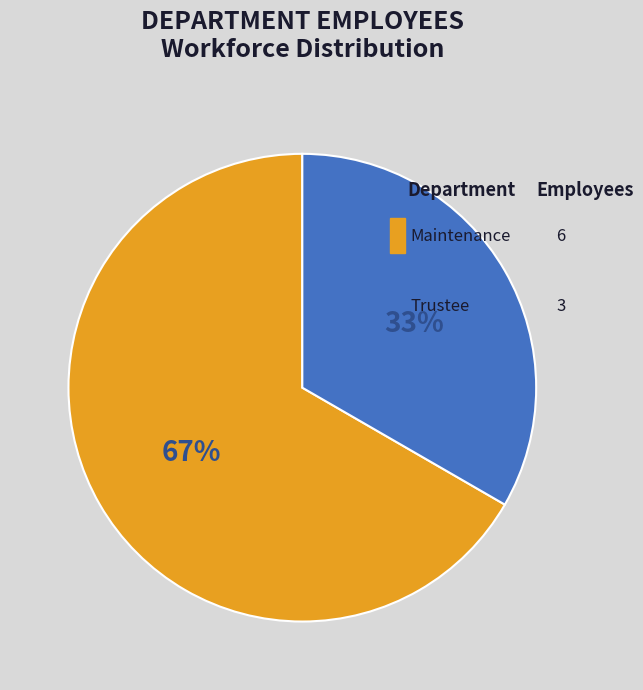

Is there a majority slice in this chart?

Yes